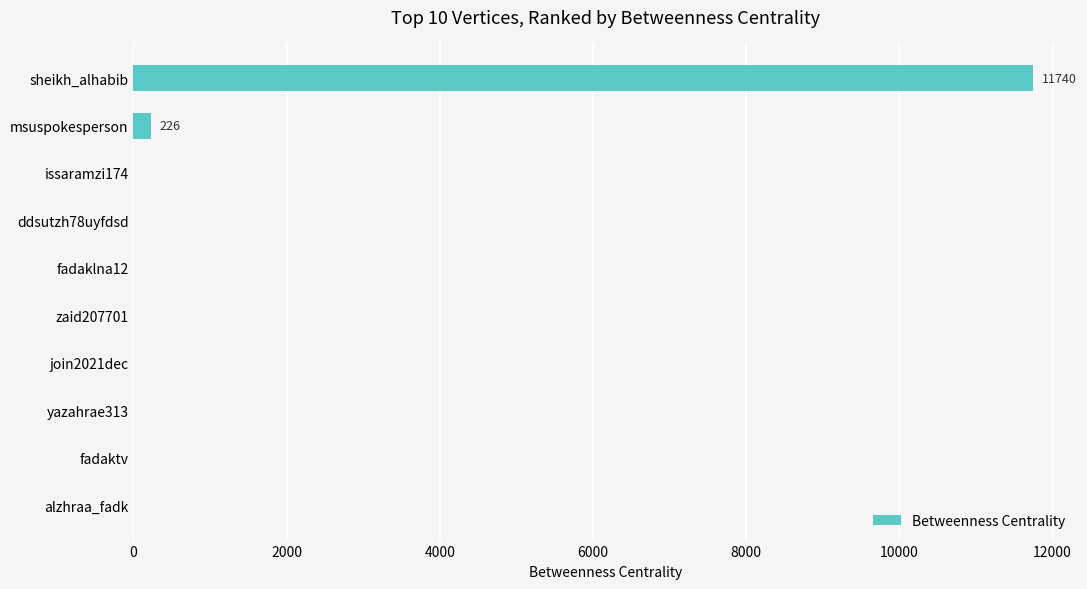

What is the sum of all values?

11966